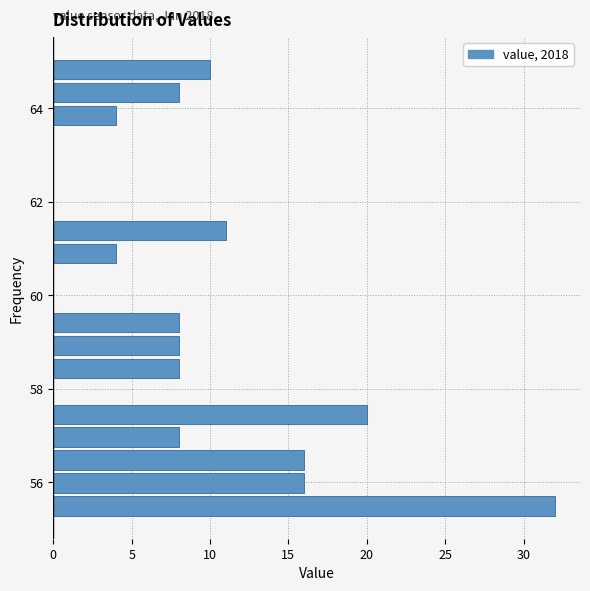

Read against the y-axis, roughly where is the centre of the longest bar?

55.4